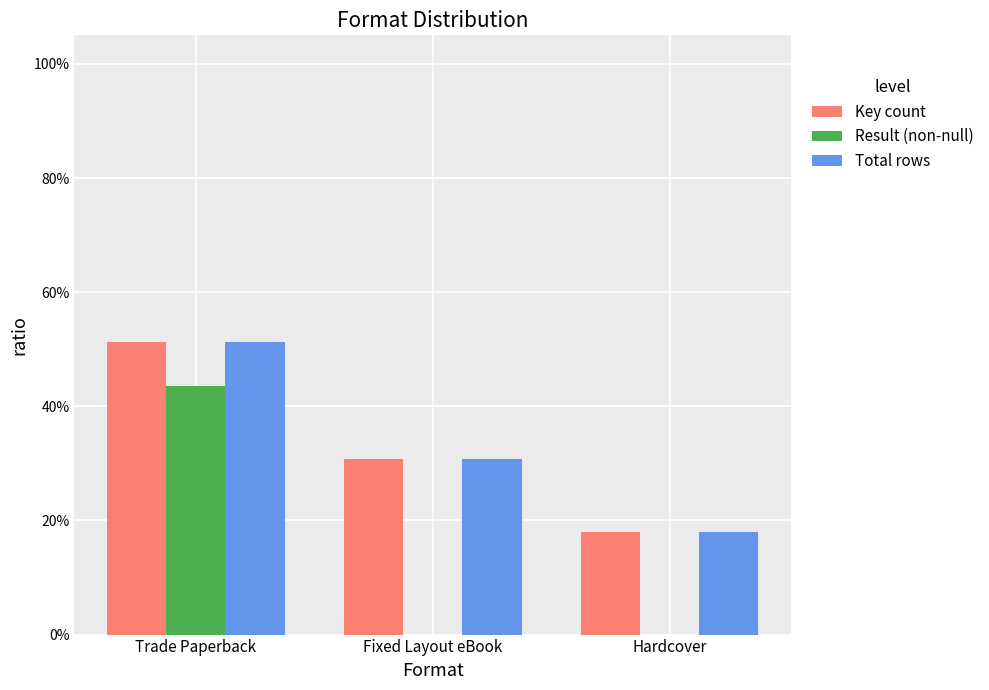

Rank the series at Trade Paperback from highest to lowest value.

Key count, Total rows, Result (non-null)